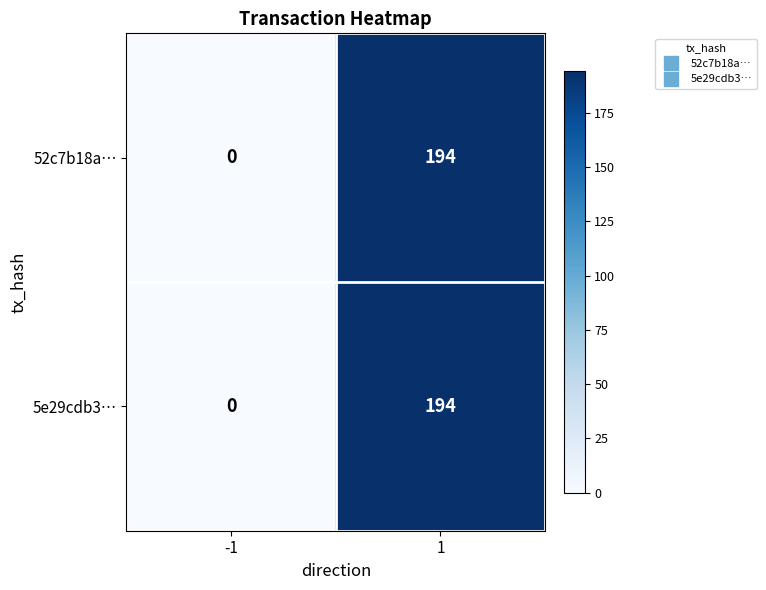

What is the sum of all 5e29cdb3… values?

194